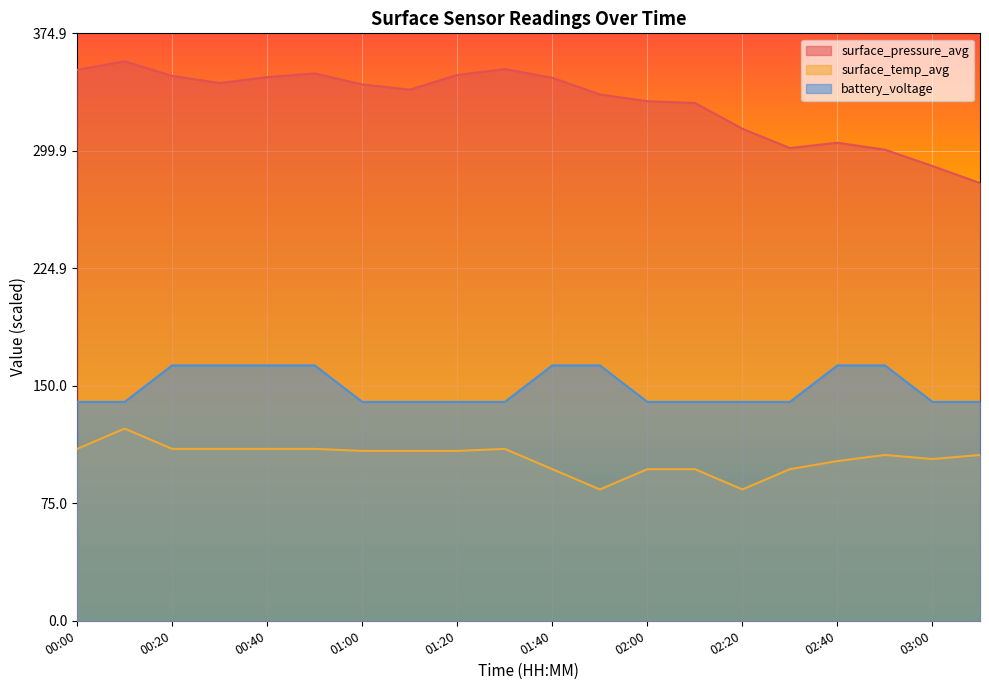

What is the average value of the surface_pressure_avg series?

330.6